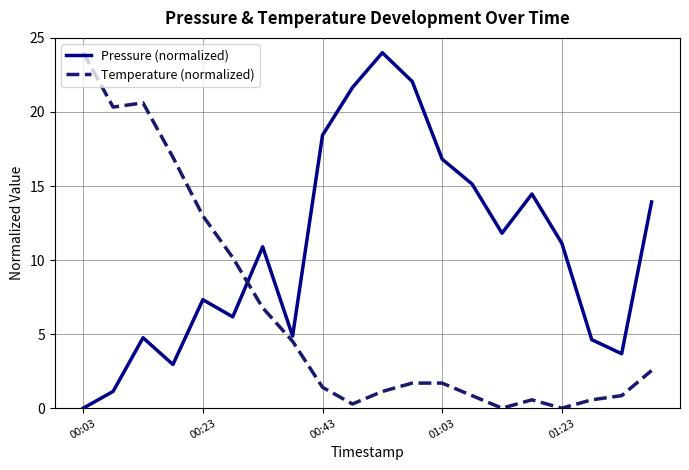

How many values in the Pressure (normalized) series exceed 11?

10